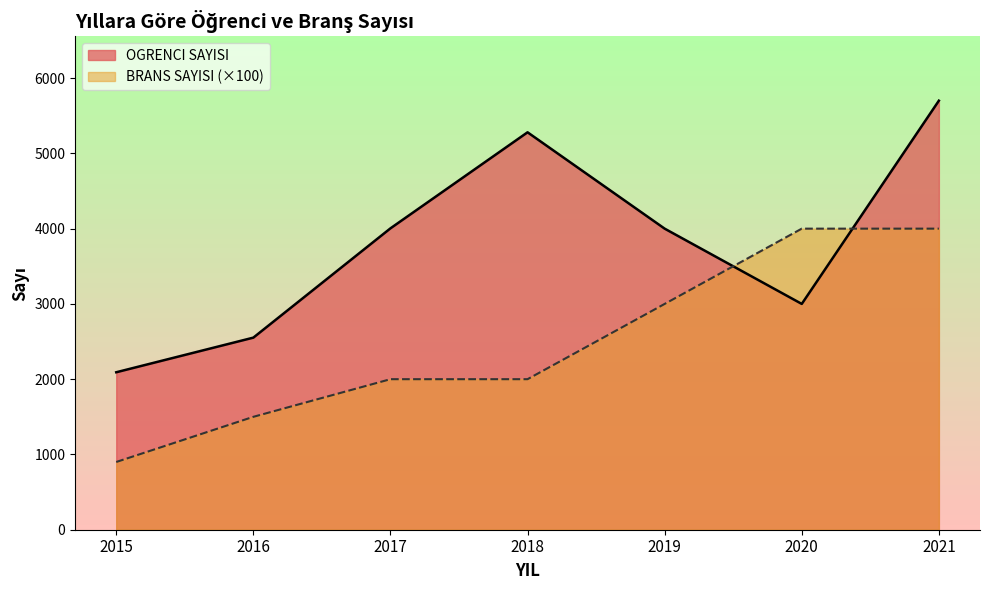

Is the value of BRANS SAYISI at 2016 greater than the value of OGRENCI SAYISI at 2019?

No